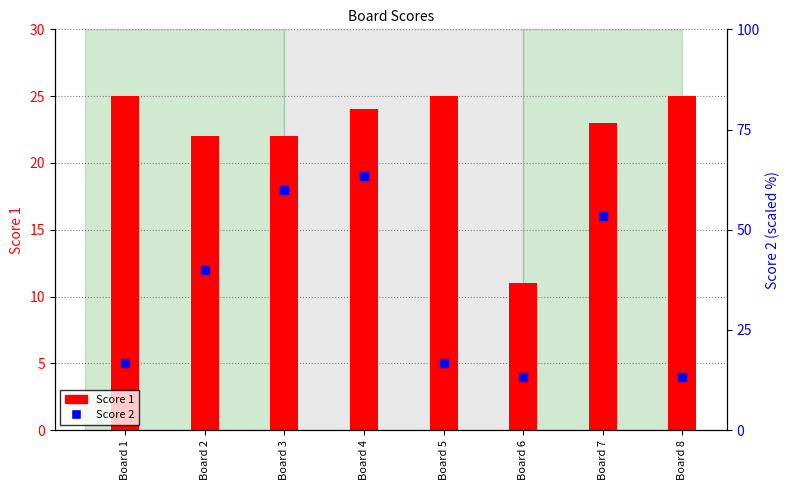

What is the difference between the maximum and minimum values in the Score 1 series?

14.0